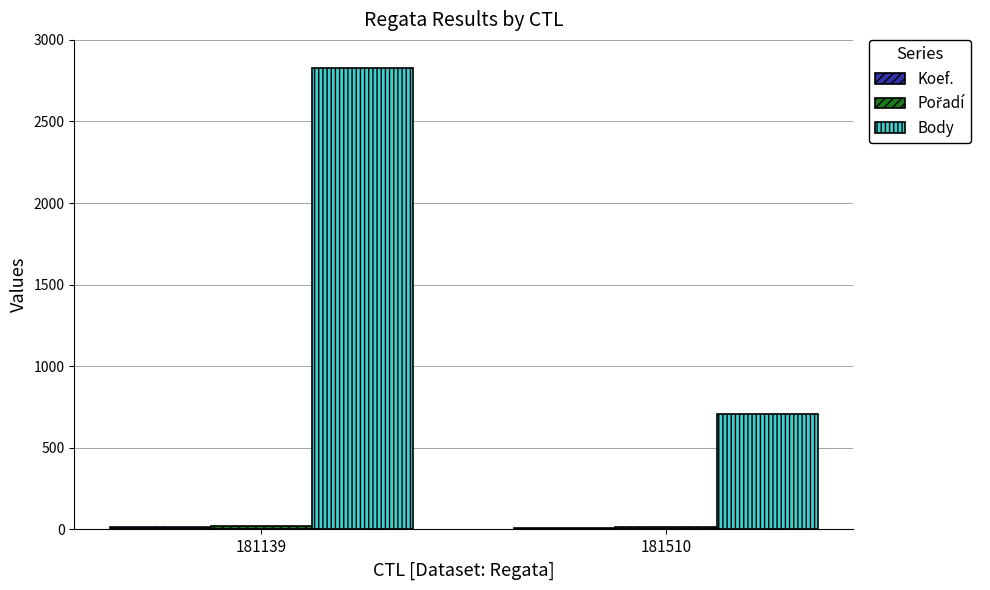

Between 181139 and 181510, which series saw the biggest shift?

Body